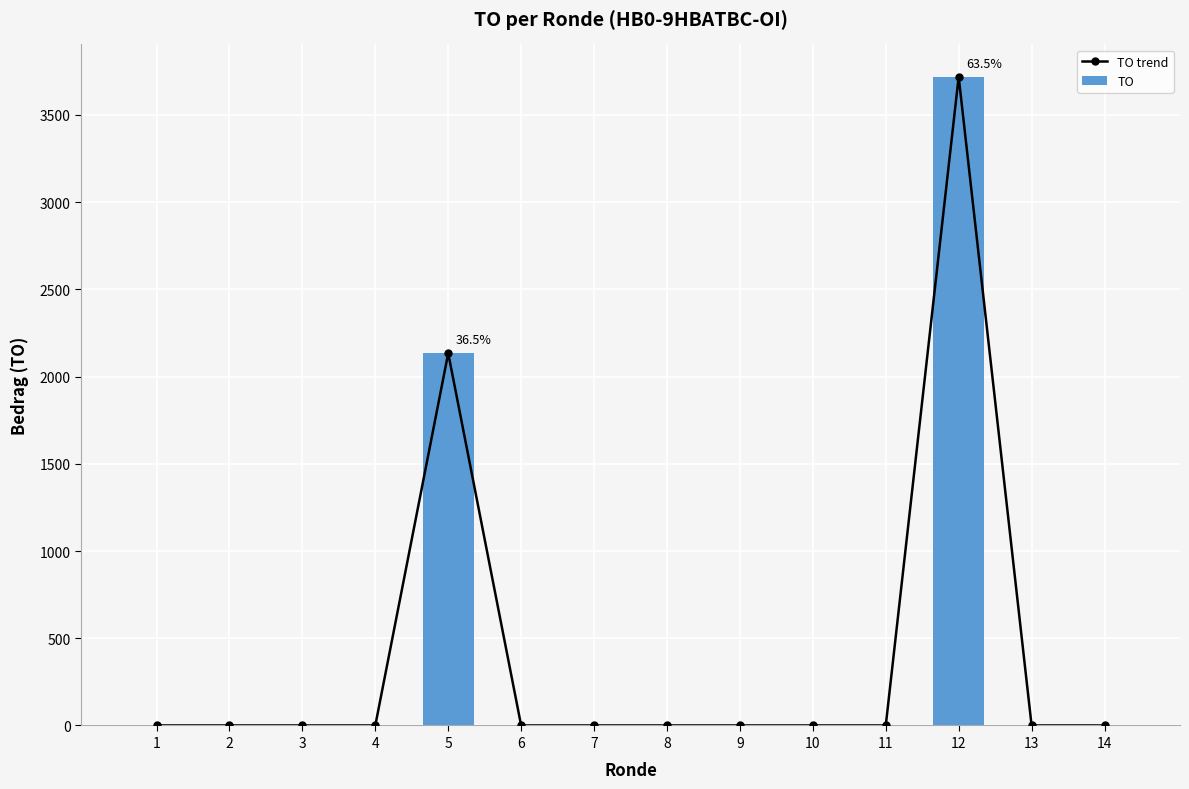

The TO series shows 0 at 9. True or false?

True